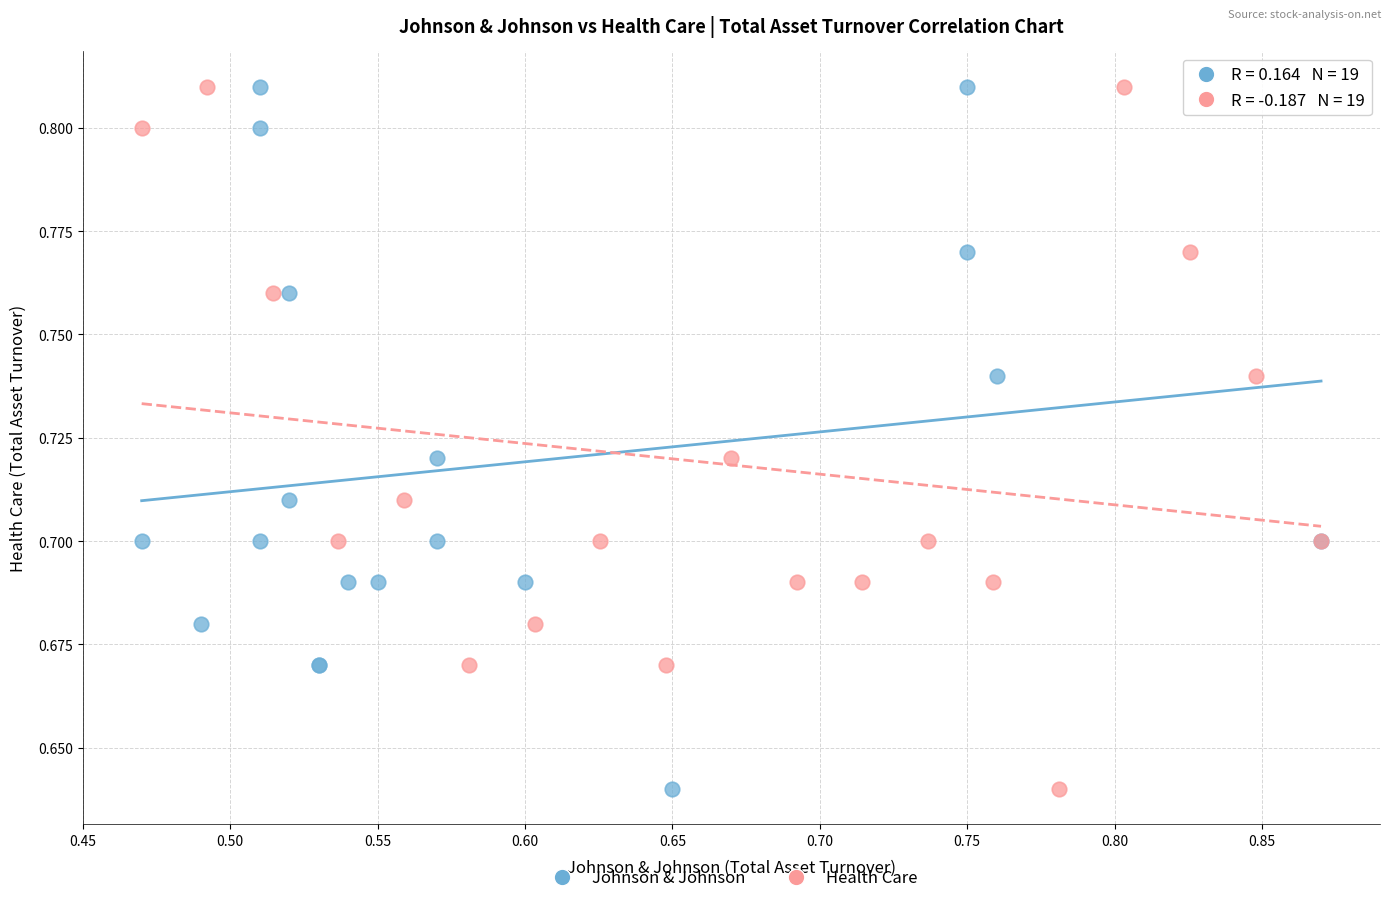

What are all the series names shown in the legend?

Johnson & Johnson, Health Care